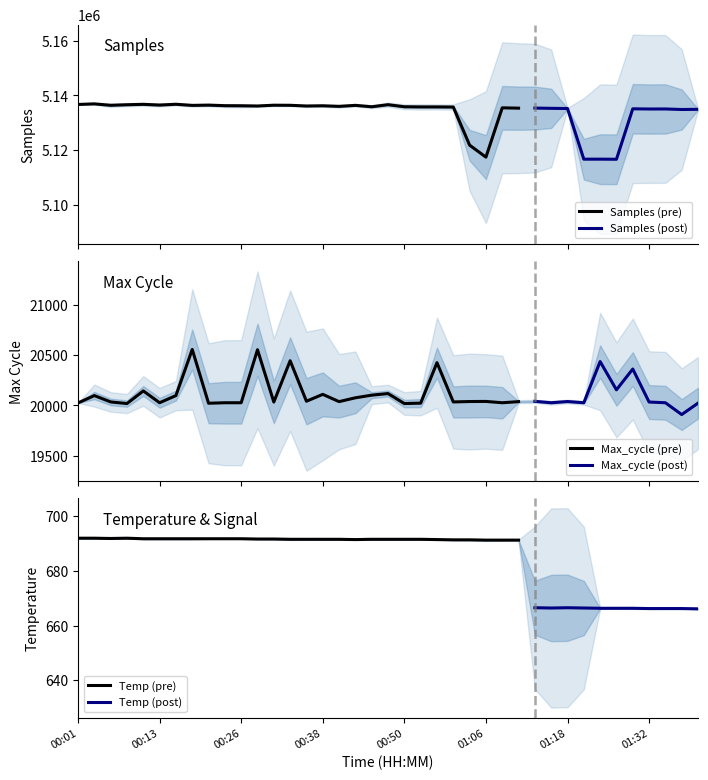

True or false: Temp has a value of 193.6 at 29.

False